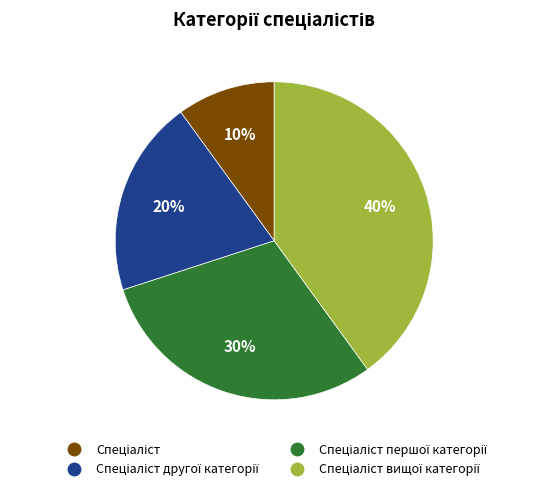

Is there a majority slice in this chart?

No